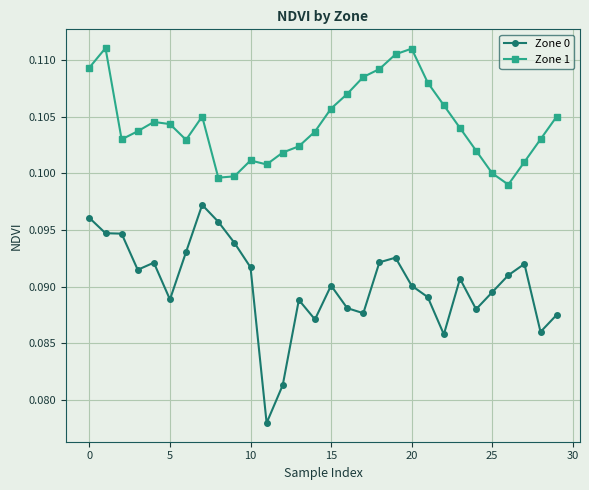

True or false: Zone 1 and Zone 0 cross at least once.

False